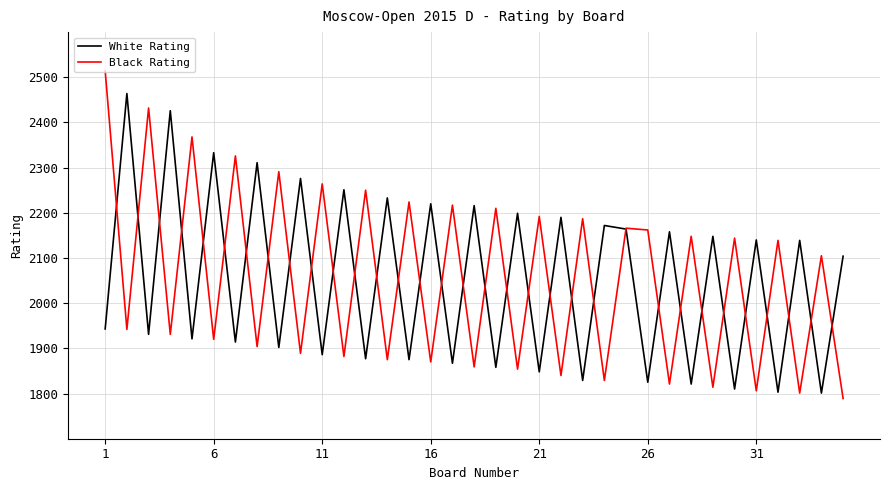

Does the chart display data point markers on the line(s)?

No